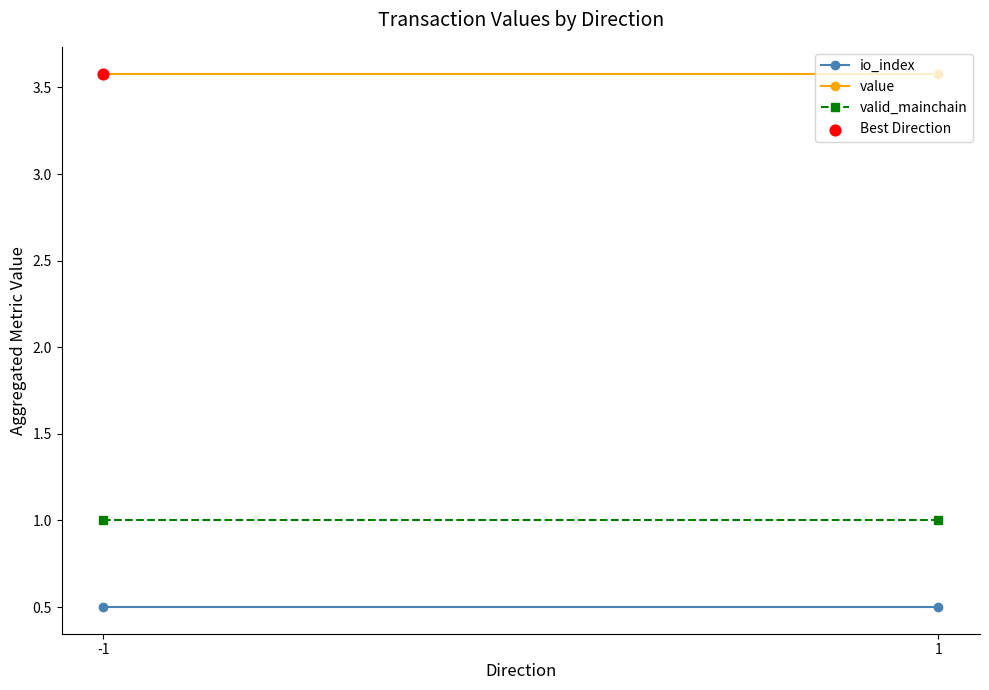

Which series reaches the maximum Y coordinate?

value